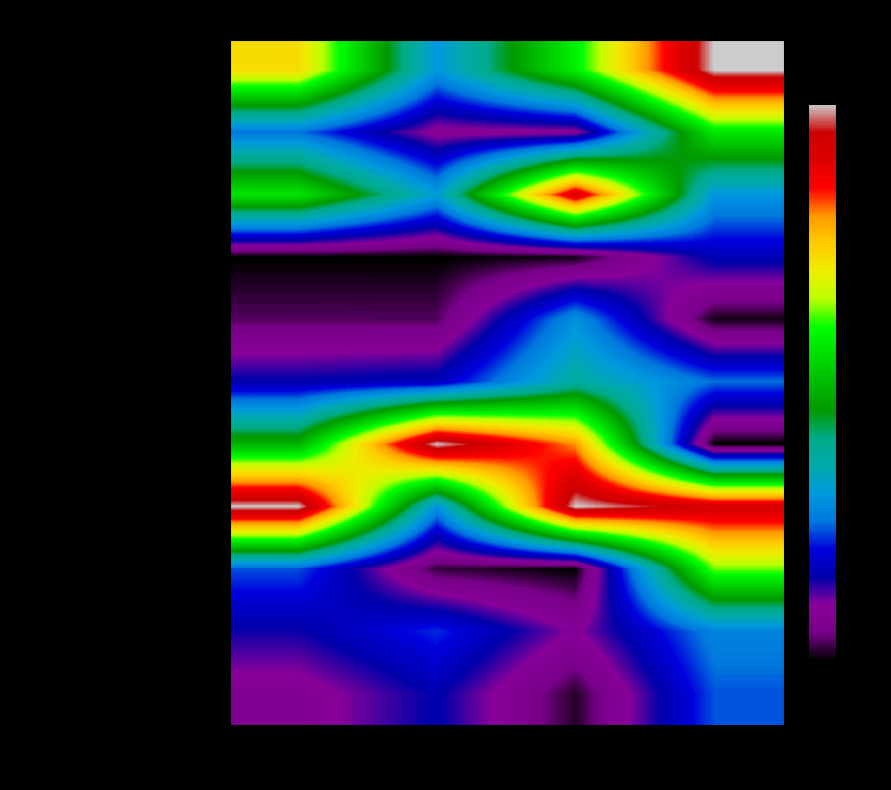

Count the number of data series in this chart.

11